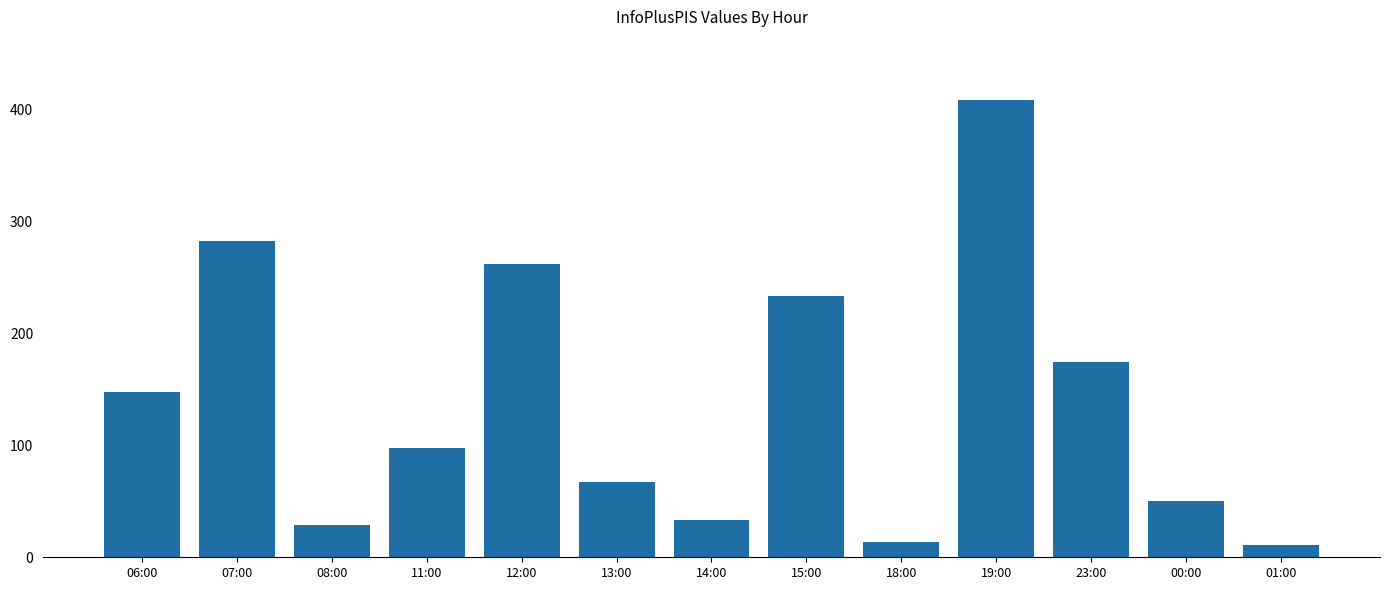

Is it true that the value at 18:00 is 14?

True